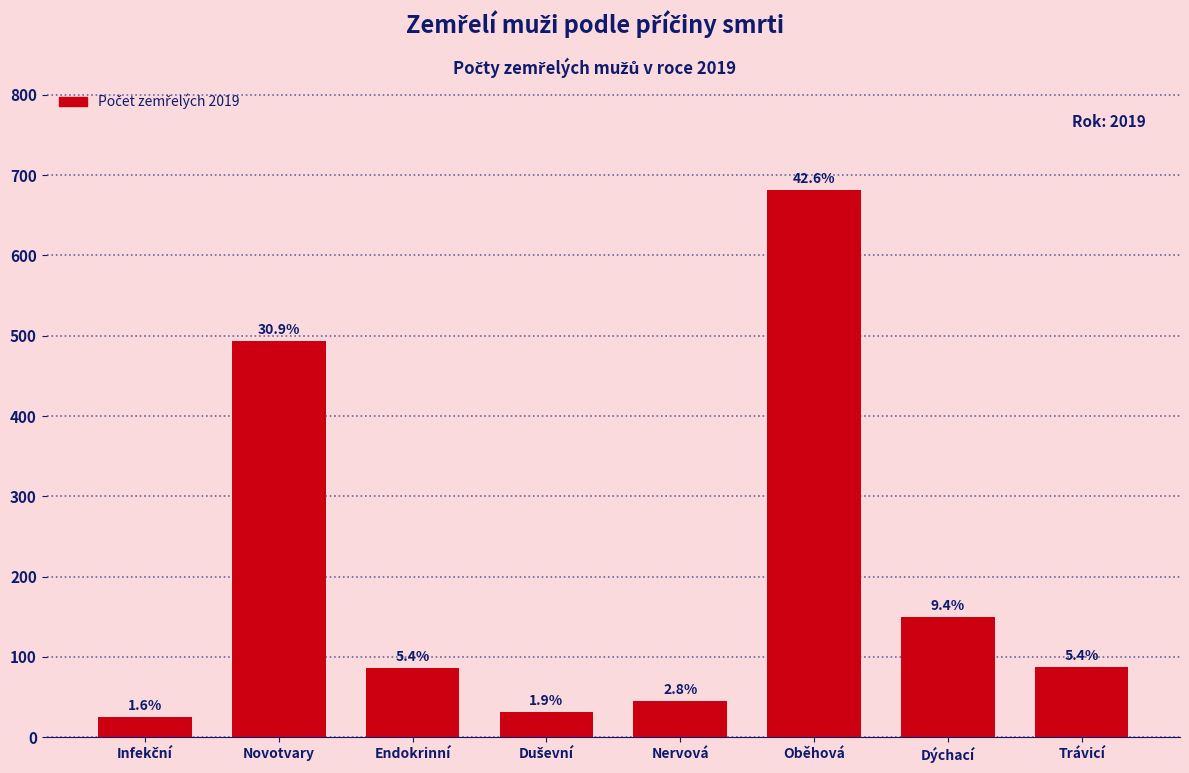

How many bars are there in total?

8